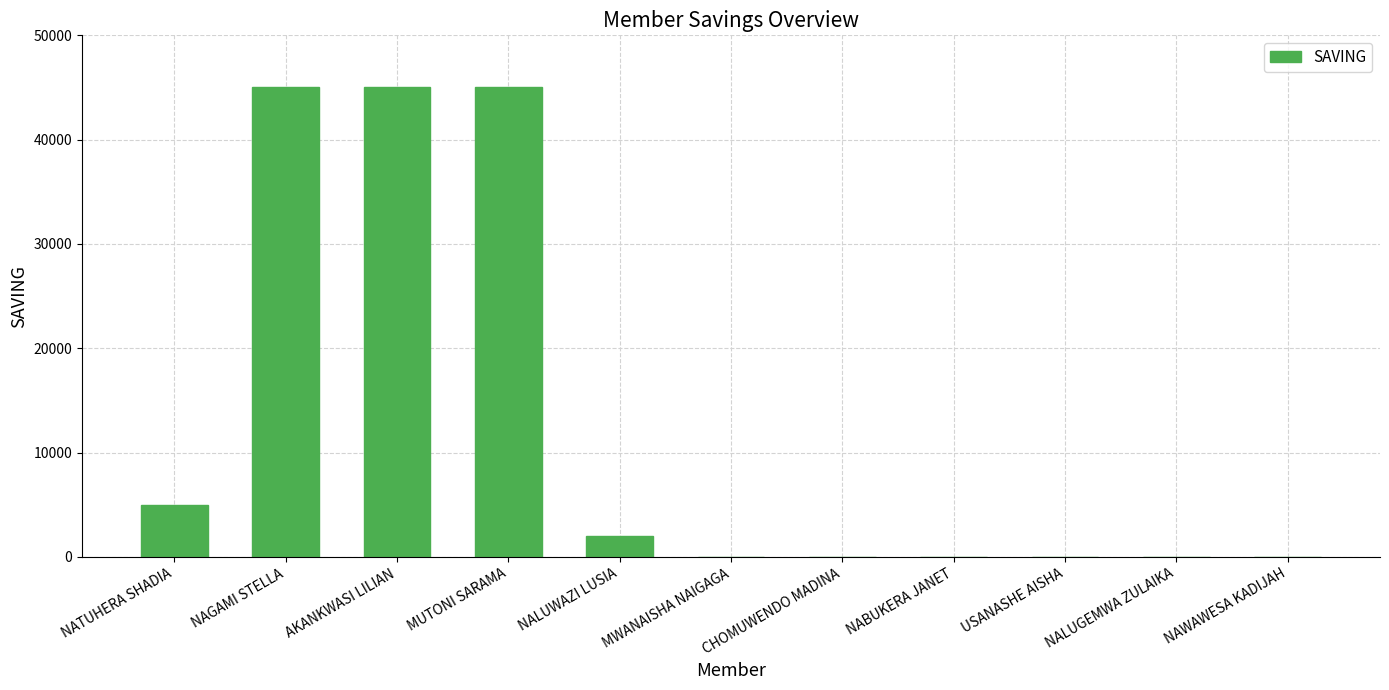

Reading left to right, list all the values displayed in this chart.

NATUHERA SHADIA=5000	NAGAMI STELLA=45000	AKANKWASI LILIAN=45000	MUTONI SARAMA=45000	NALUWAZI LUSIA=2000	MWANAISHA NAIGAGA=0	CHOMUWENDO MADINA=0	NABUKERA JANET=0	USANASHE AISHA=0	NALUGEMWA ZULAIKA=0	NAWAWESA KADIJAH=0